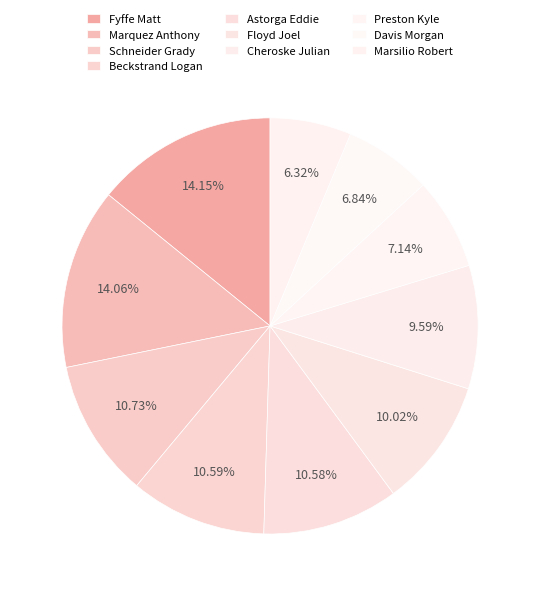

To the nearest percent, what is the average slice percentage?

10%